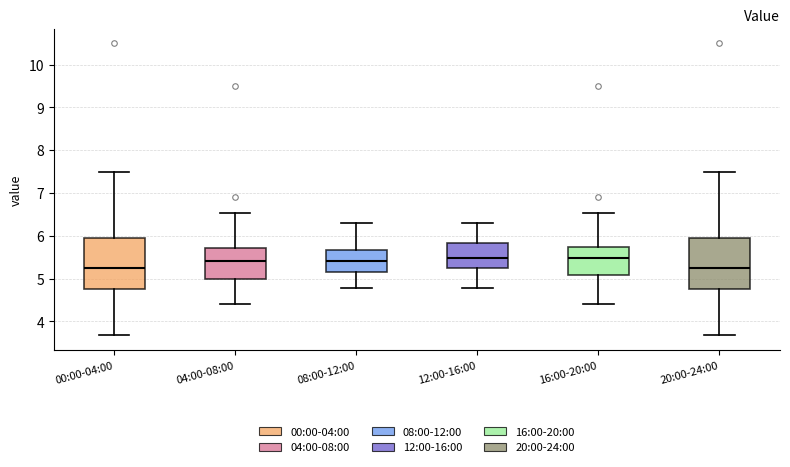

Reading left to right, transcribe this box plot: for each box, give where its median line is, the range the box spans, and where its two whiskers end, as read against the y-axis. The values are not printed on the chart, so give them approximately, as read against the axis.

00:00-04:00: median 5.3, box 4.7 to 5.9, whiskers 3.7 to 7.5
04:00-08:00: median 5.4, box 5.0 to 5.7, whiskers 4.4 to 6.5
08:00-12:00: median 5.4, box 5.2 to 5.7, whiskers 4.8 to 6.3
12:00-16:00: median 5.5, box 5.2 to 5.8, whiskers 4.8 to 6.3
16:00-20:00: median 5.5, box 5.1 to 5.7, whiskers 4.4 to 6.5
20:00-24:00: median 5.3, box 4.7 to 5.9, whiskers 3.7 to 7.5